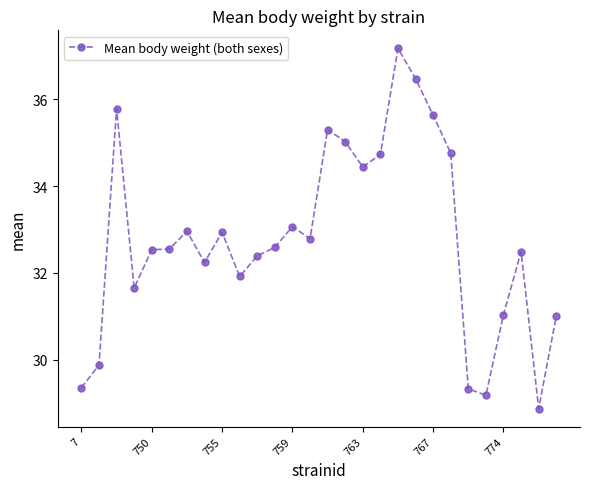

What is the difference between the maximum and second lowest values?

8.0